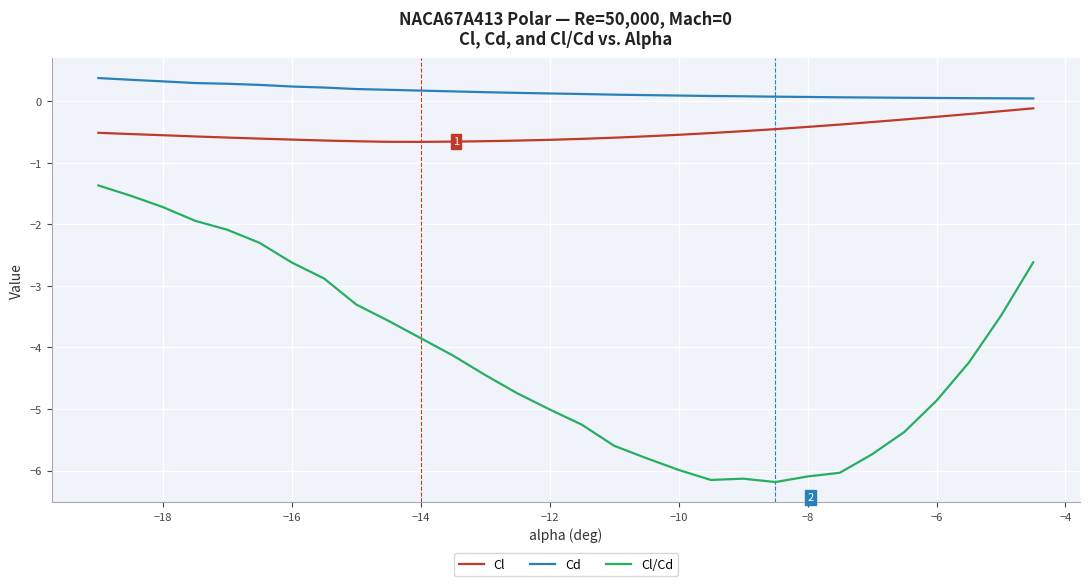

True or false: Cd and Cl intersect in this chart.

False